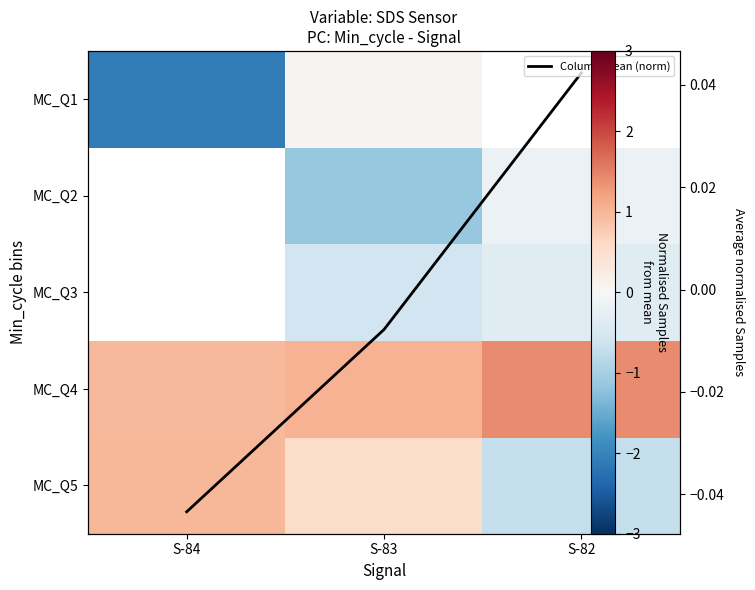

True or false: row_0 has a value of 0.5 at S-83.

True